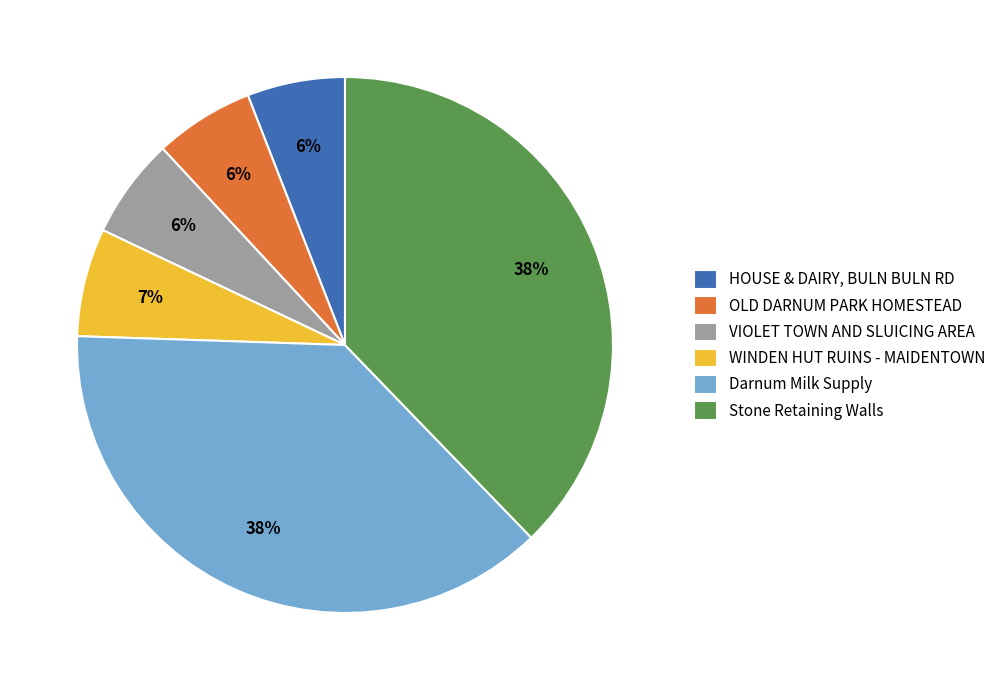

How many slices are in this pie chart?

6